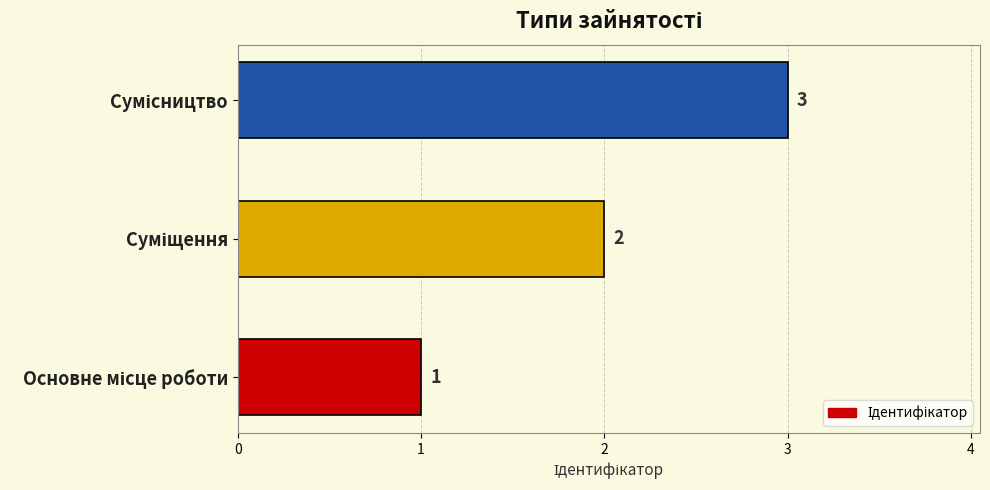

How many values are between 1 and 3?

3